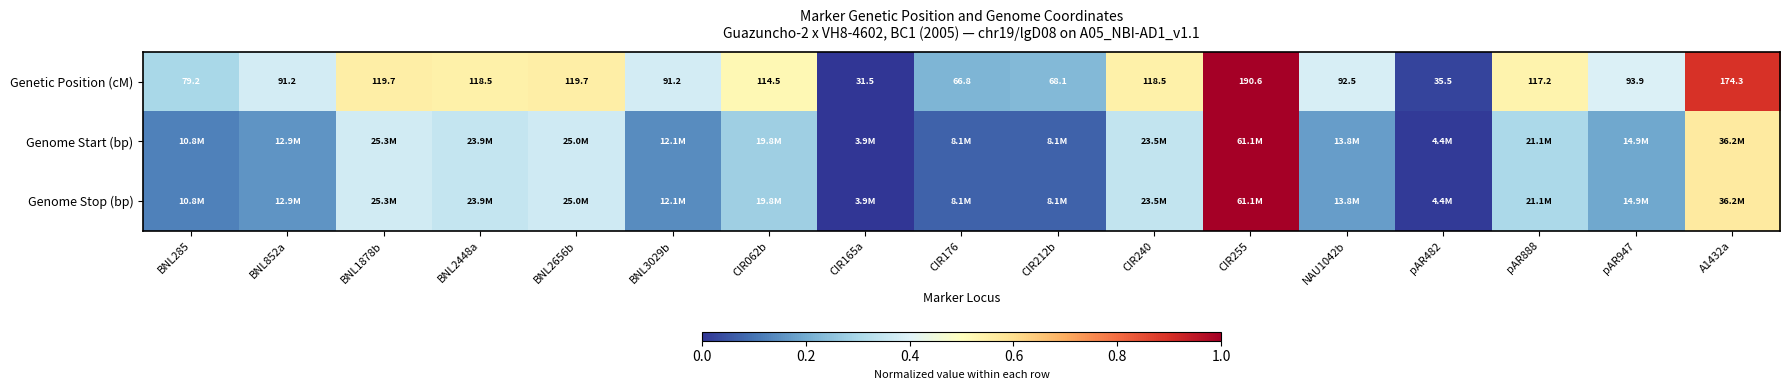

Where is Genetic Position (cM) nearest to the value 0?

CIR165a